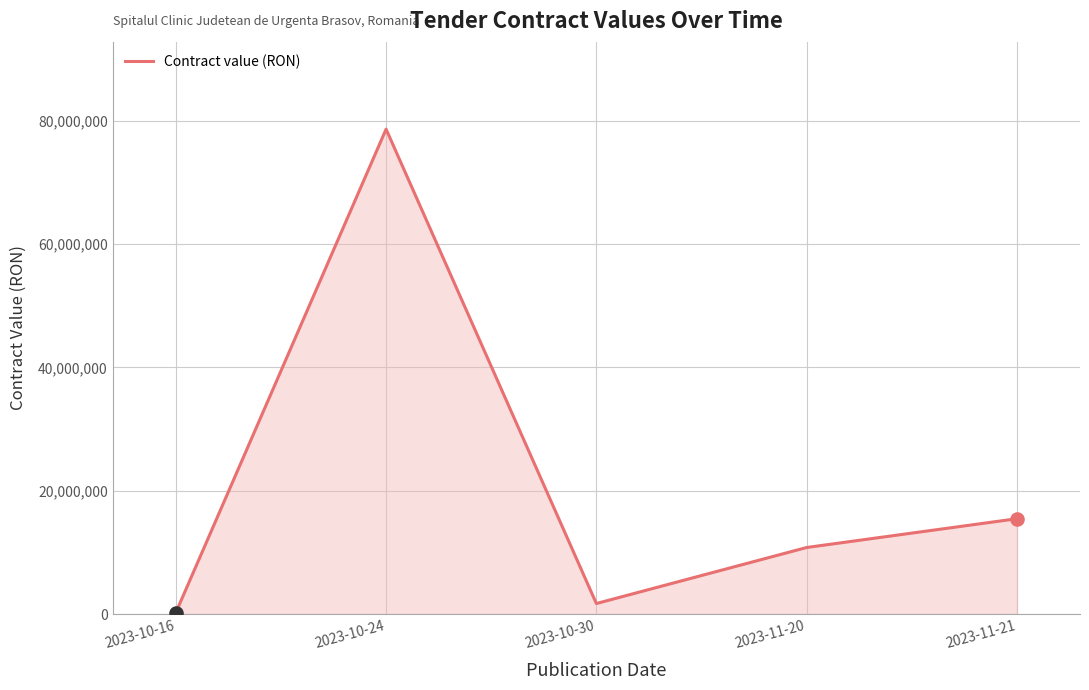

What is the change in value from 2023-10-30 to 2023-11-20?

+9085649